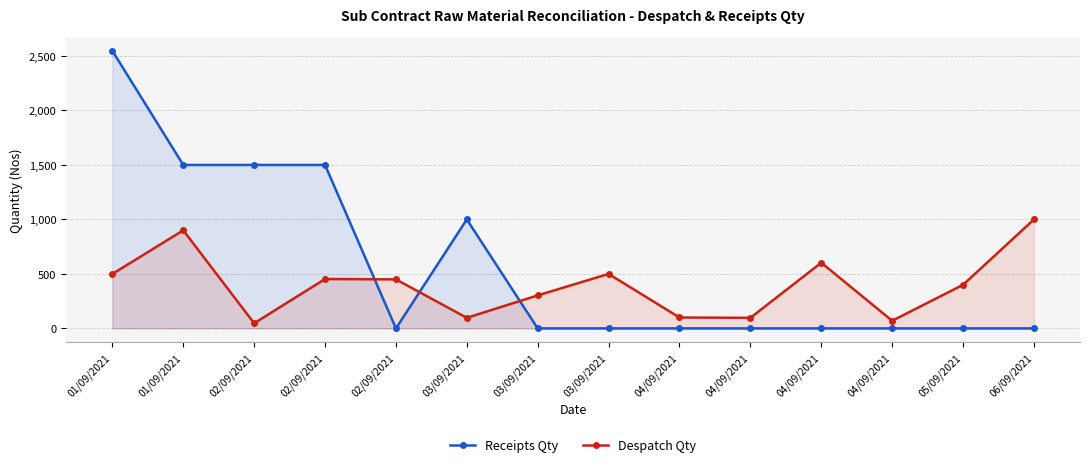

Between which two adjacent categories do Receipts Qty and Despatch Qty first intersect?

02/09/2021 and 02/09/2021